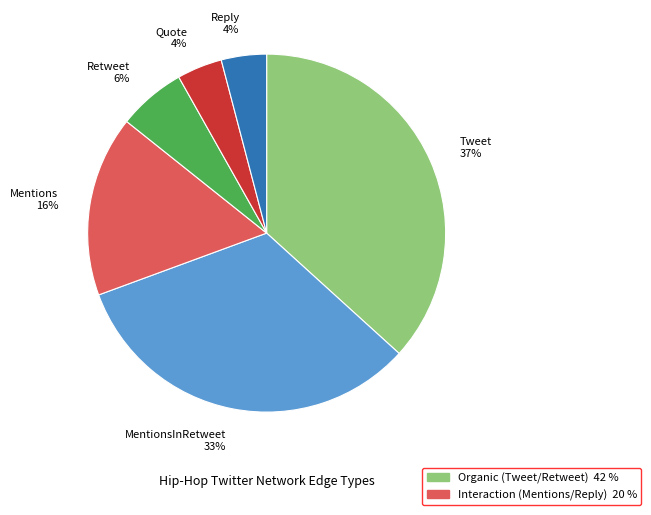

To the nearest percent, what is the difference between the largest and smallest slice percentages?

33%